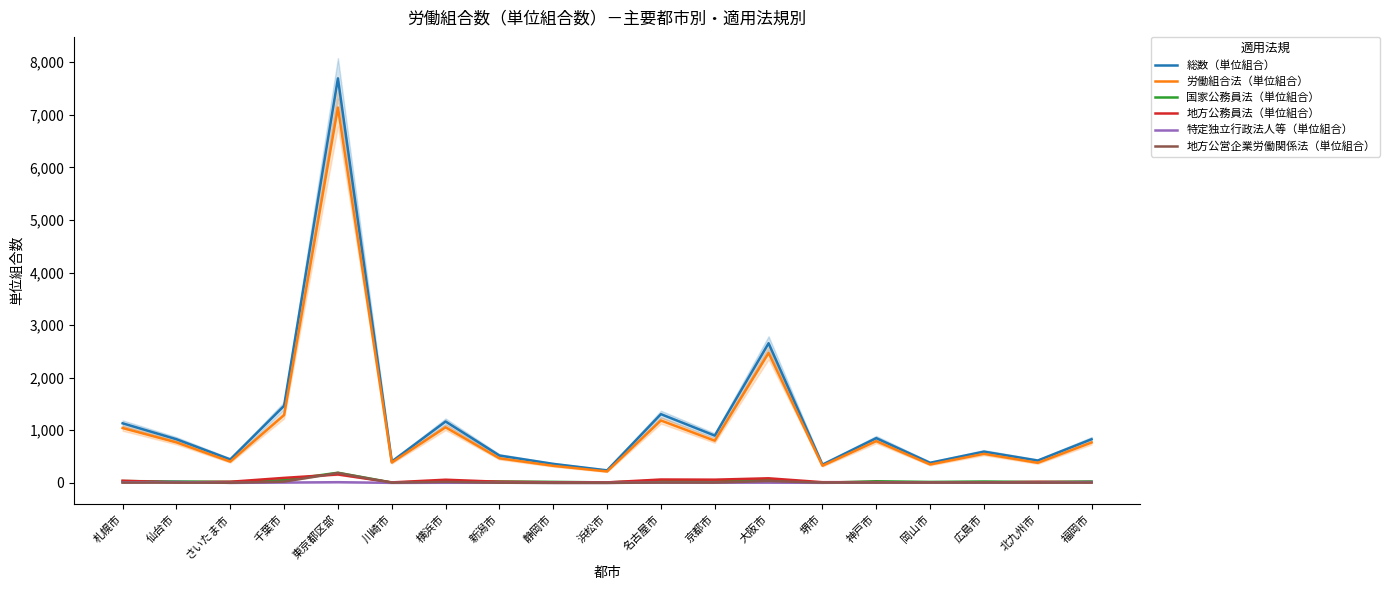

How many lines are shown in the chart?

6